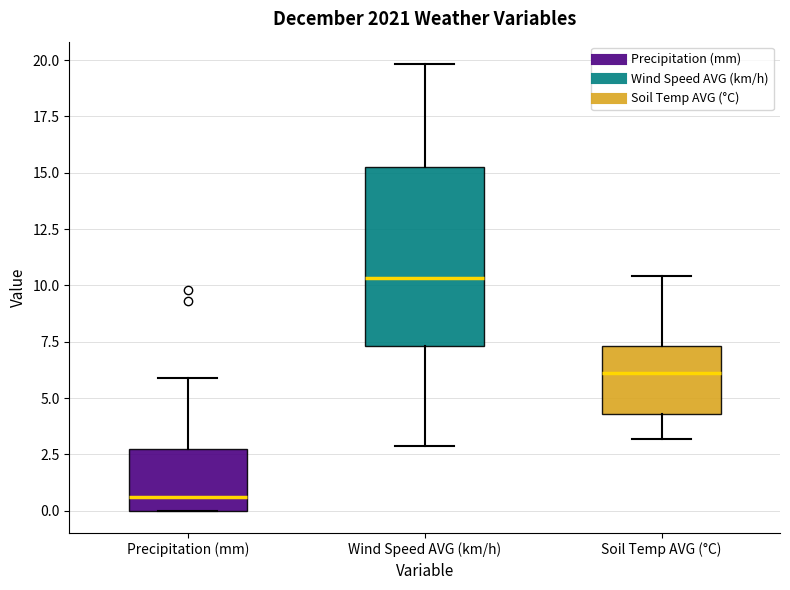

Where does the median line of the box for Soil Temp AVG (°C) sit on the y-axis? The values are not printed on the chart, so give them approximately, as read against the axis.

6.0